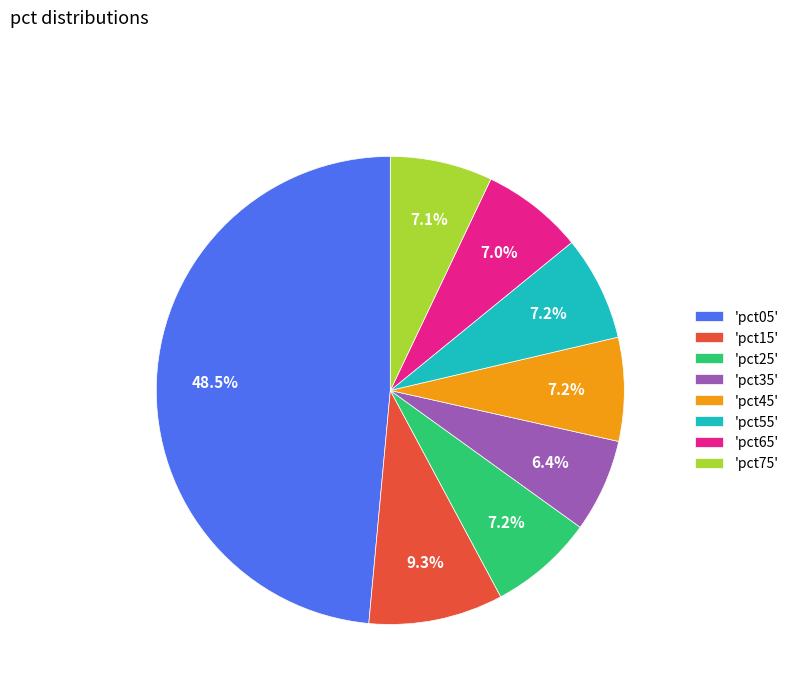

Which has a higher value, 'pct35' or 'pct55'?

'pct55'